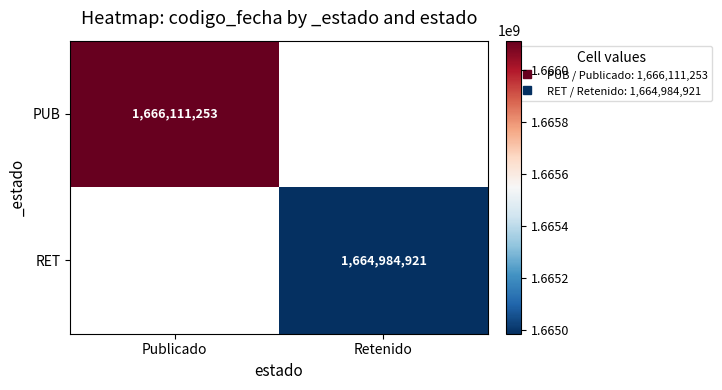

Which has a higher value, Retenido or Publicado?

Publicado